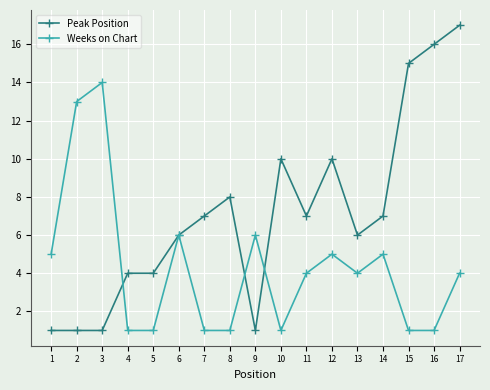

Is the value of Weeks on Chart at 11 greater than the value of Peak Position at 12?

No